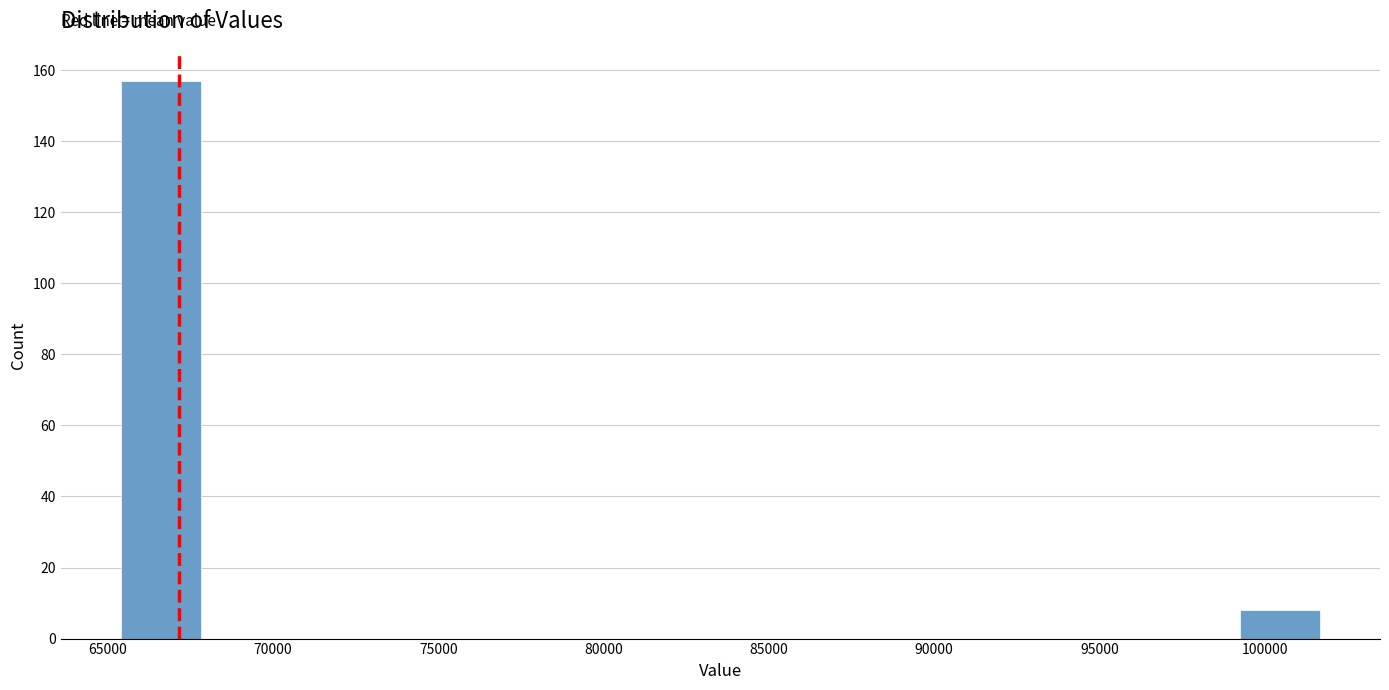

Reading left to right, list every bar in this chart as the range it spans on the x-axis followed by its height. Neither the bar edges nor the heights are printed on the chart, so give them approximately, as read against the axes.

65500 to 68000: 158
68000 to 70000: 0
70000 to 72500: 0
72500 to 75000: 0
75000 to 77500: 0
77500 to 80000: 0
80000 to 82500: 0
82500 to 84500: 0
84500 to 87000: 0
87000 to 89500: 0
89500 to 92000: 0
92000 to 94500: 0
94500 to 97000: 0
97000 to 99500: 0
99500 to 101500: 8